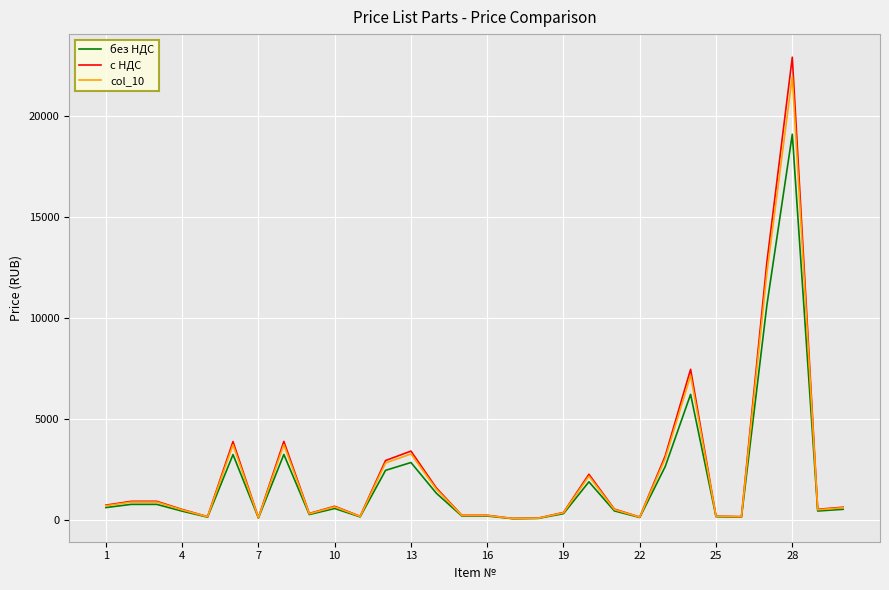

Which series has the widest spread of values?

с НДС